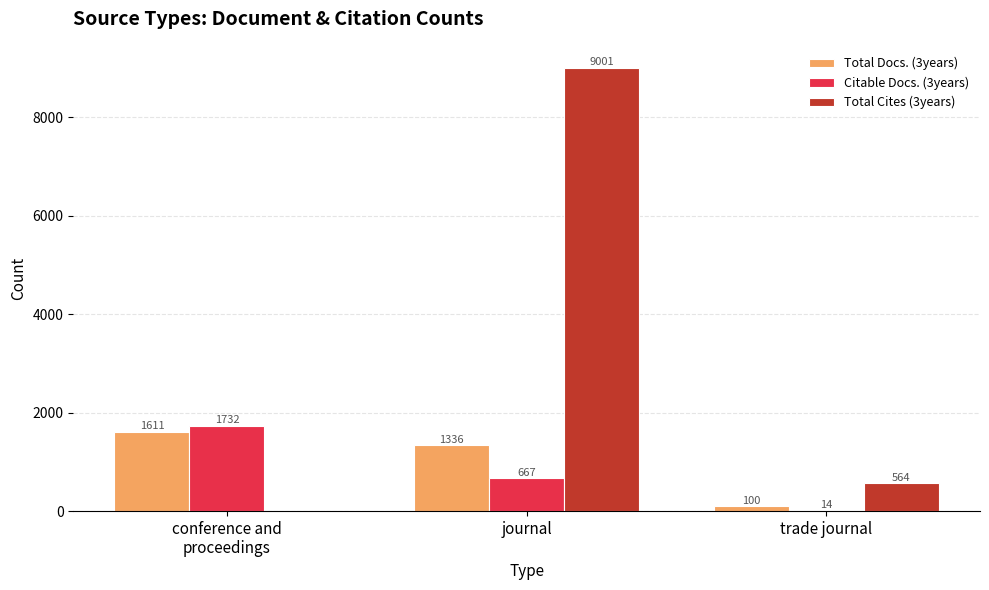

Which series has the largest total across all categories?

Total Cites (3years)